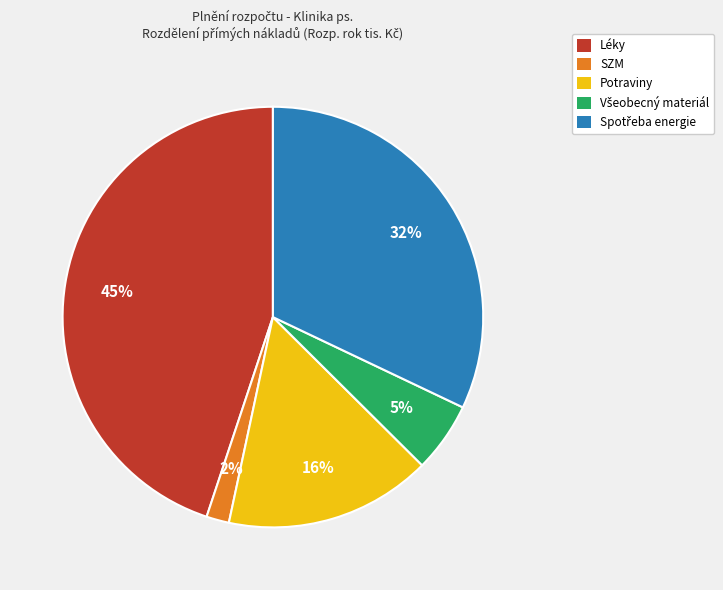

Combined, do SZM and Léky account for over 50%?

No